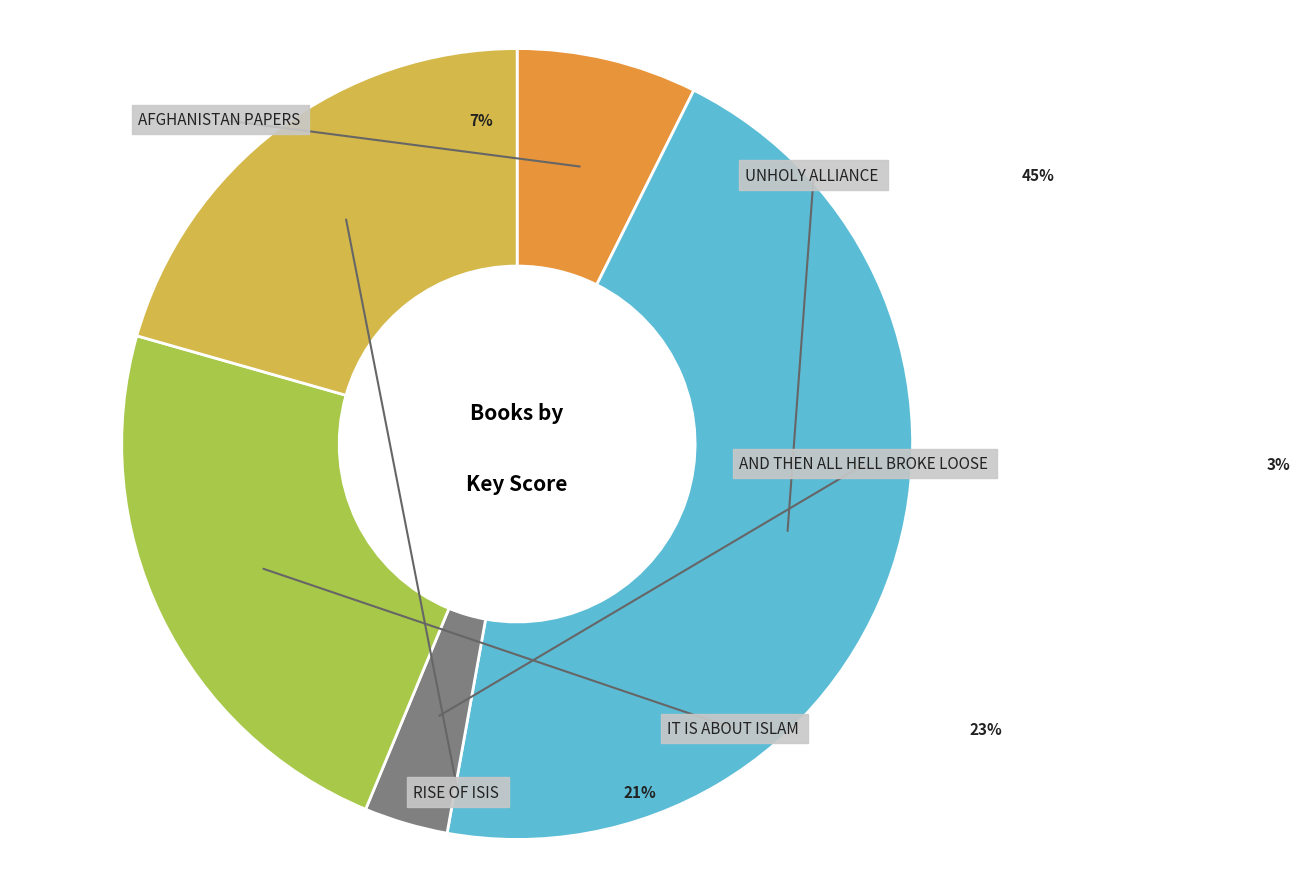

The Rise of ISIS slice represents 26% of the pie. True or false?

False